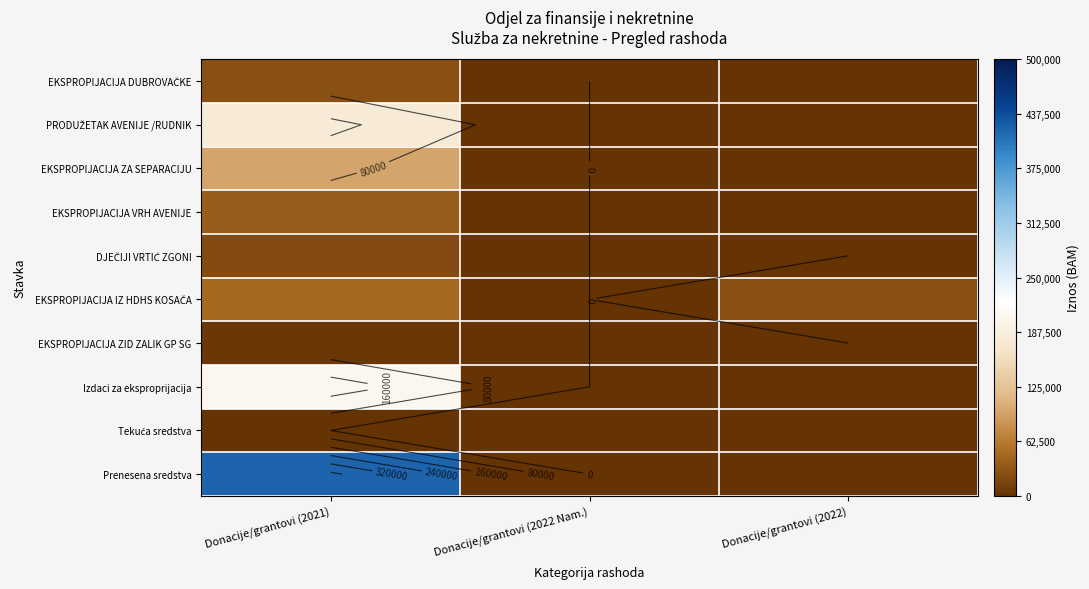

At Donacije/grantovi (2022), list the series in order from smallest to largest.

EKSPROPIJACIJA DUBROVAČKE, PRODUŽETAK AVENIJE /RUDNIK, EKSPROPIJACIJA ZA SEPARACIJU, EKSPROPIJACIJA VRH AVENIJE, DJEČIJI VRTIĆ ZGONI, EKSPROPIJACIJA ZID ZALIK GP SG, Izdaci za eksproprijacija, Tekuća sredstva, Prenesena sredstva, EKSPROPIJACIJA IZ HDHS KOSAČA